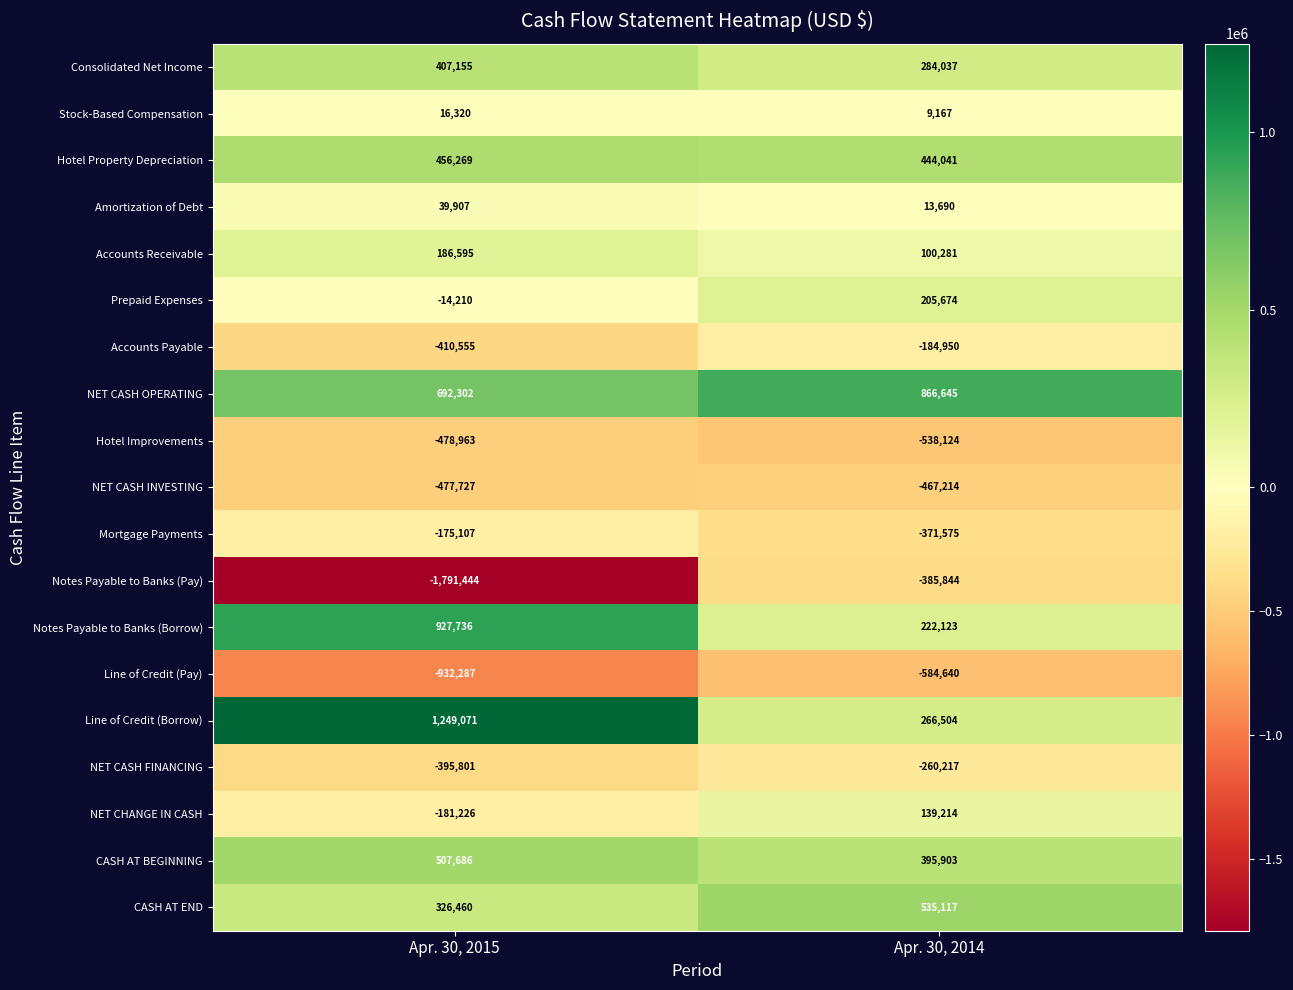

Rank the series at Apr. 30, 2015 from lowest to highest value.

Notes Payable to Banks (Pay), Line of Credit (Pay), Hotel Improvements, NET CASH INVESTING, Accounts Payable, NET CASH FINANCING, NET CHANGE IN CASH, Mortgage Payments, Prepaid Expenses, Stock-Based Compensation, Amortization of Debt, Accounts Receivable, CASH AT END, Consolidated Net Income, Hotel Property Depreciation, CASH AT BEGINNING, NET CASH OPERATING, Notes Payable to Banks (Borrow), Line of Credit (Borrow)